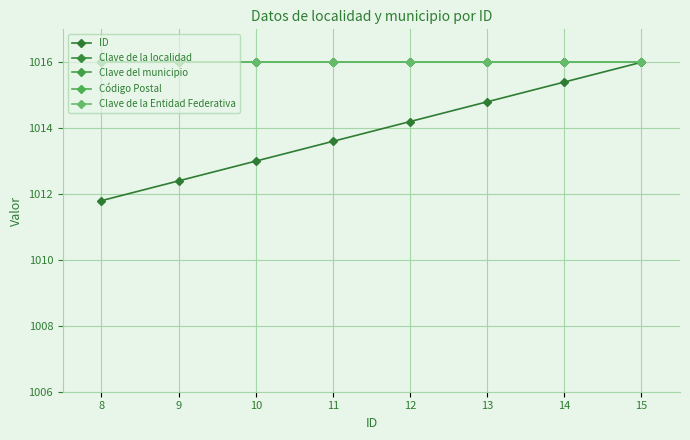

Which category has the lowest value across all series?

8